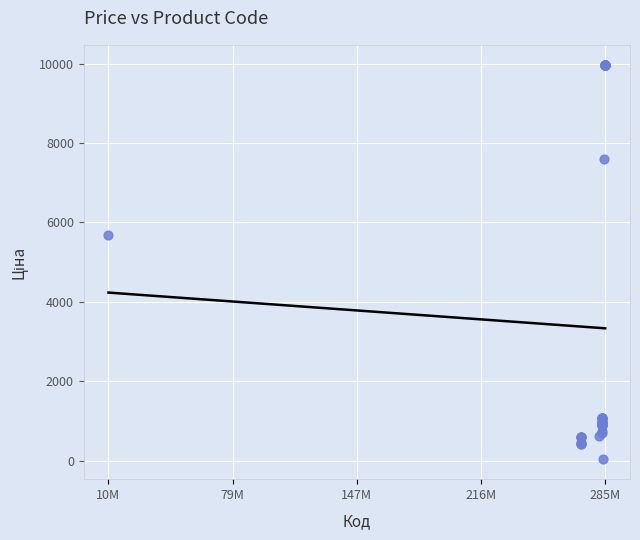

What Y value in the scatter plot is closest to 5003?

5673.8